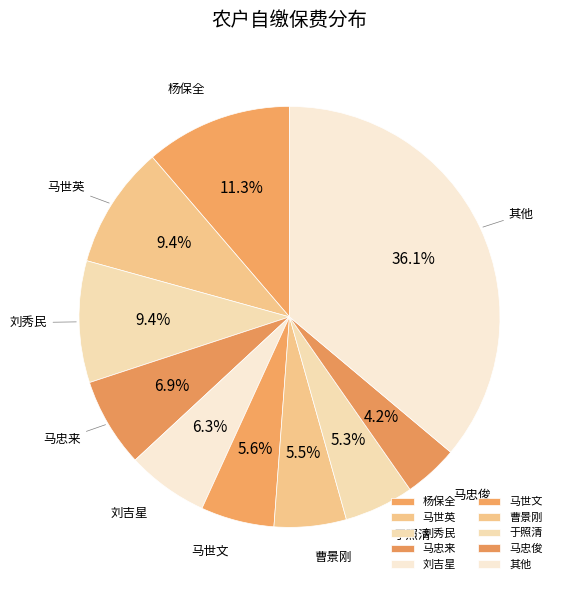

Between 刘秀民 and 马忠来, which is larger?

刘秀民